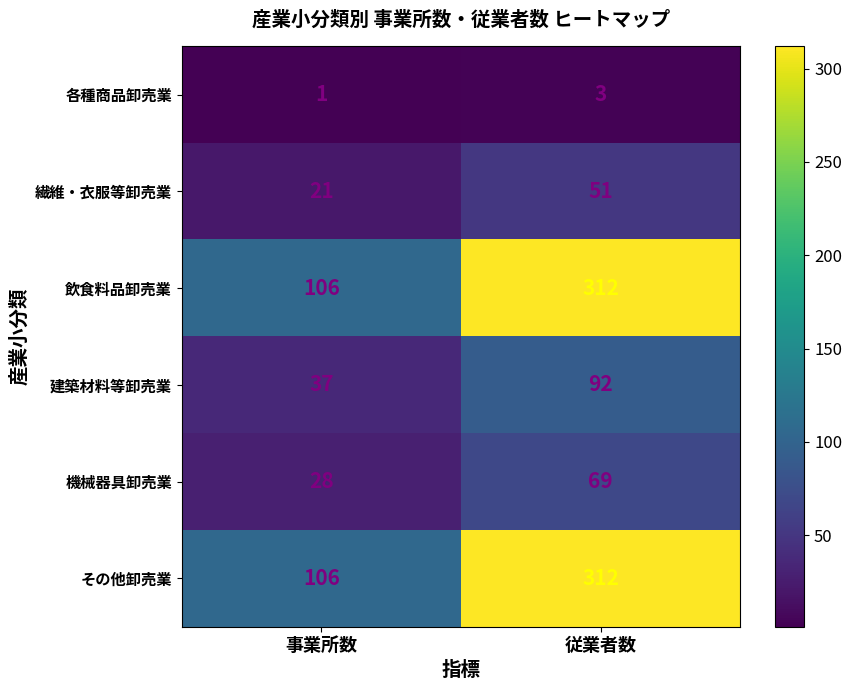

Reading left to right, transcribe all the data shown in this chart.

各種商品卸売業: 1	3
繊維・衣服等卸売業: 21	51
飲食料品卸売業: 106	312
建築材料等卸売業: 37	92
機械器具卸売業: 28	69
その他卸売業: 106	312